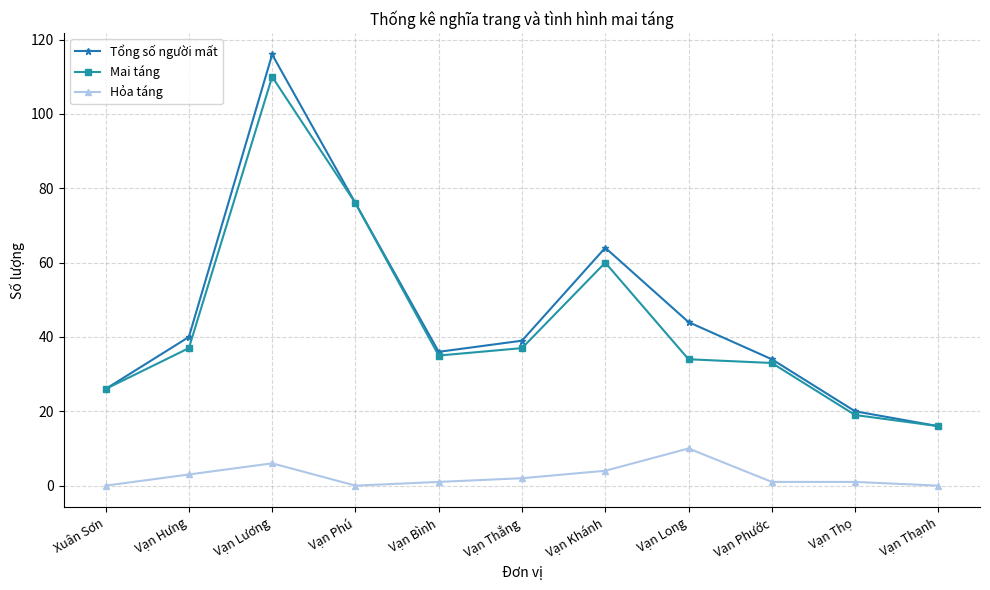

What is the label of the 1st point from the left?

Xuân Sơn